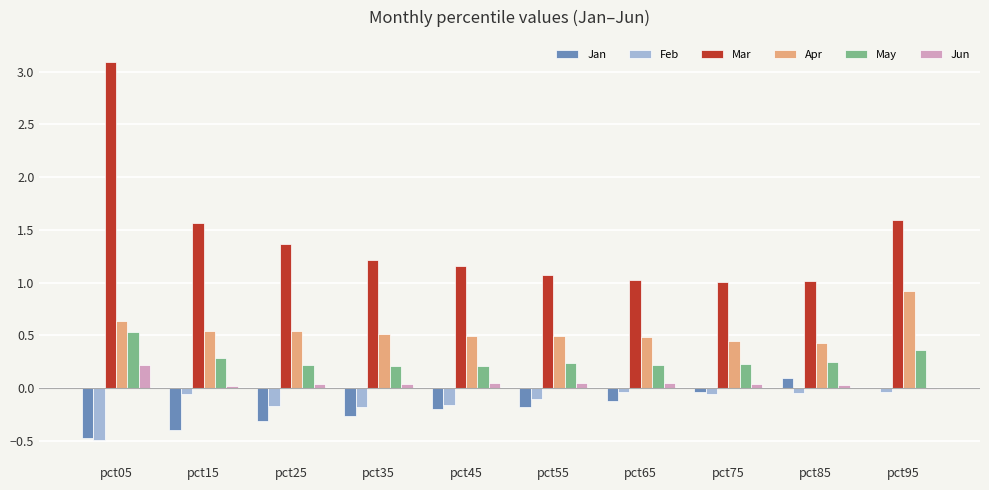

What are all the series names shown in the legend?

Jan, Feb, Mar, Apr, May, Jun